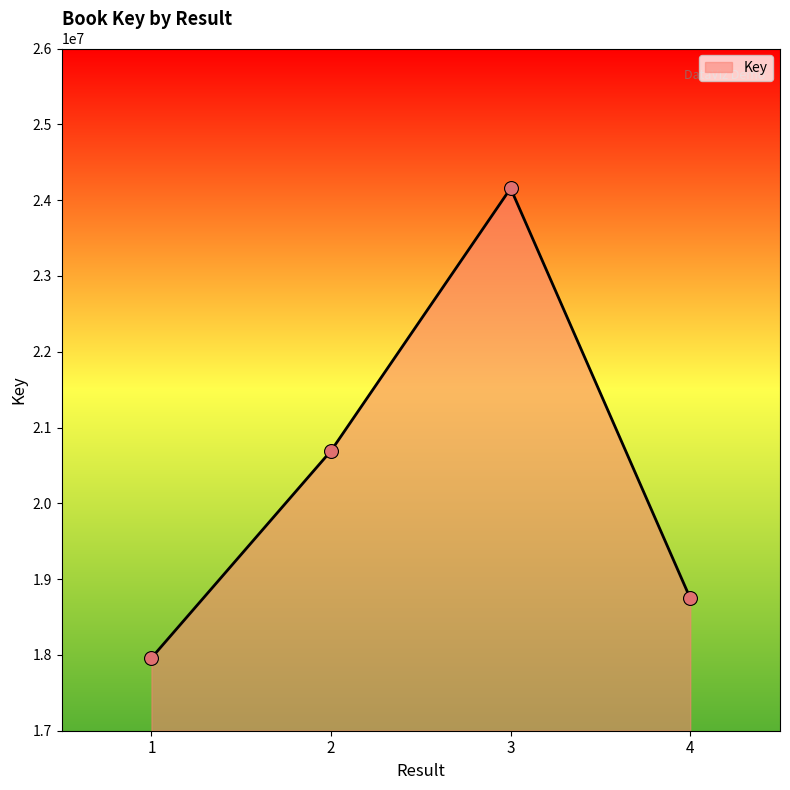

Which has a higher value, 2 or 4?

2